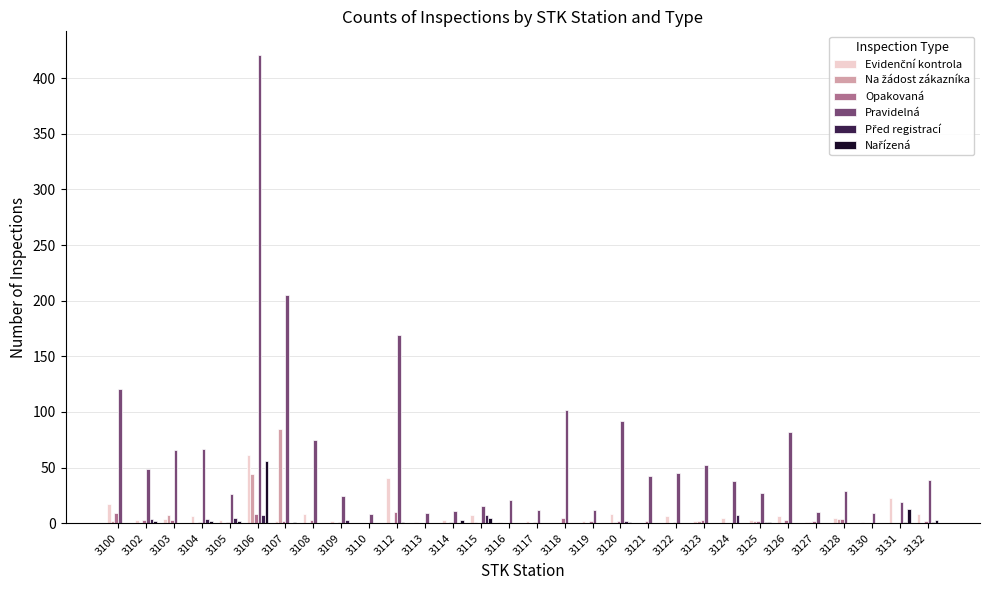

What is the difference between the Pravidelná values at 3125 and 3106?

394